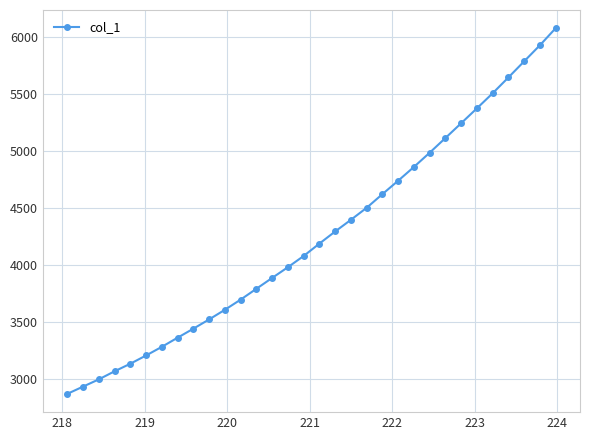

How many data points are above 4188?

16